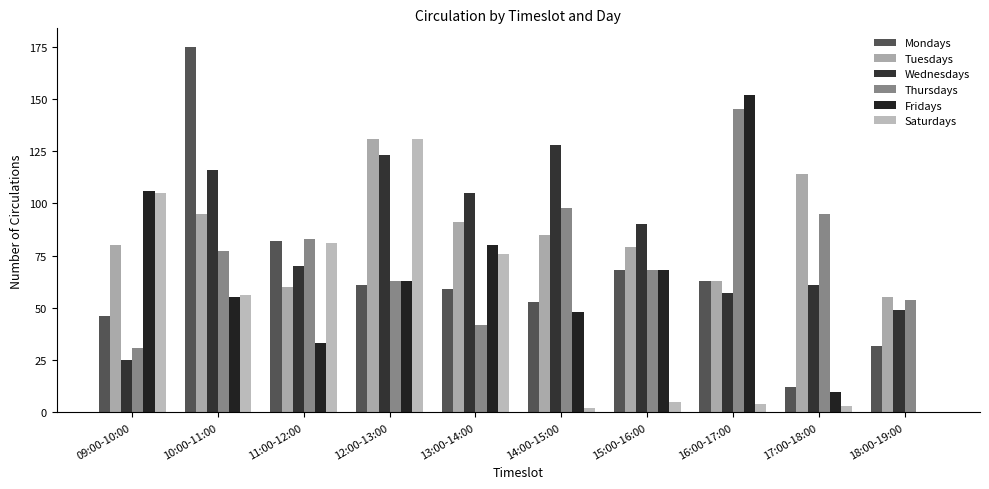

What is the label of the 1st bar from the right?

18:00-19:00